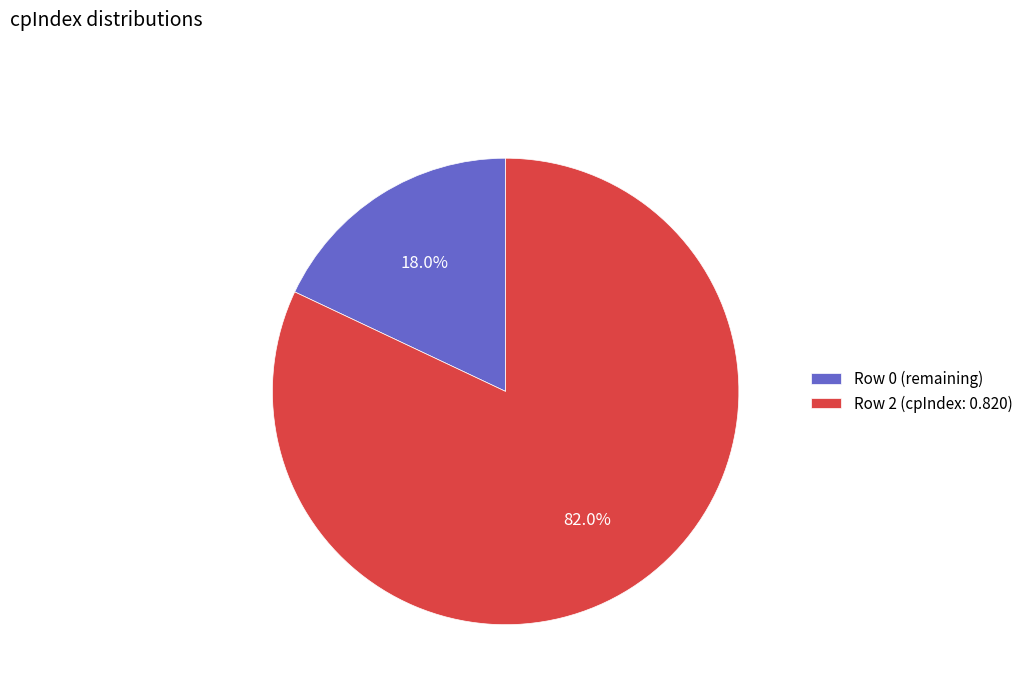

How many segments does this pie chart have?

2